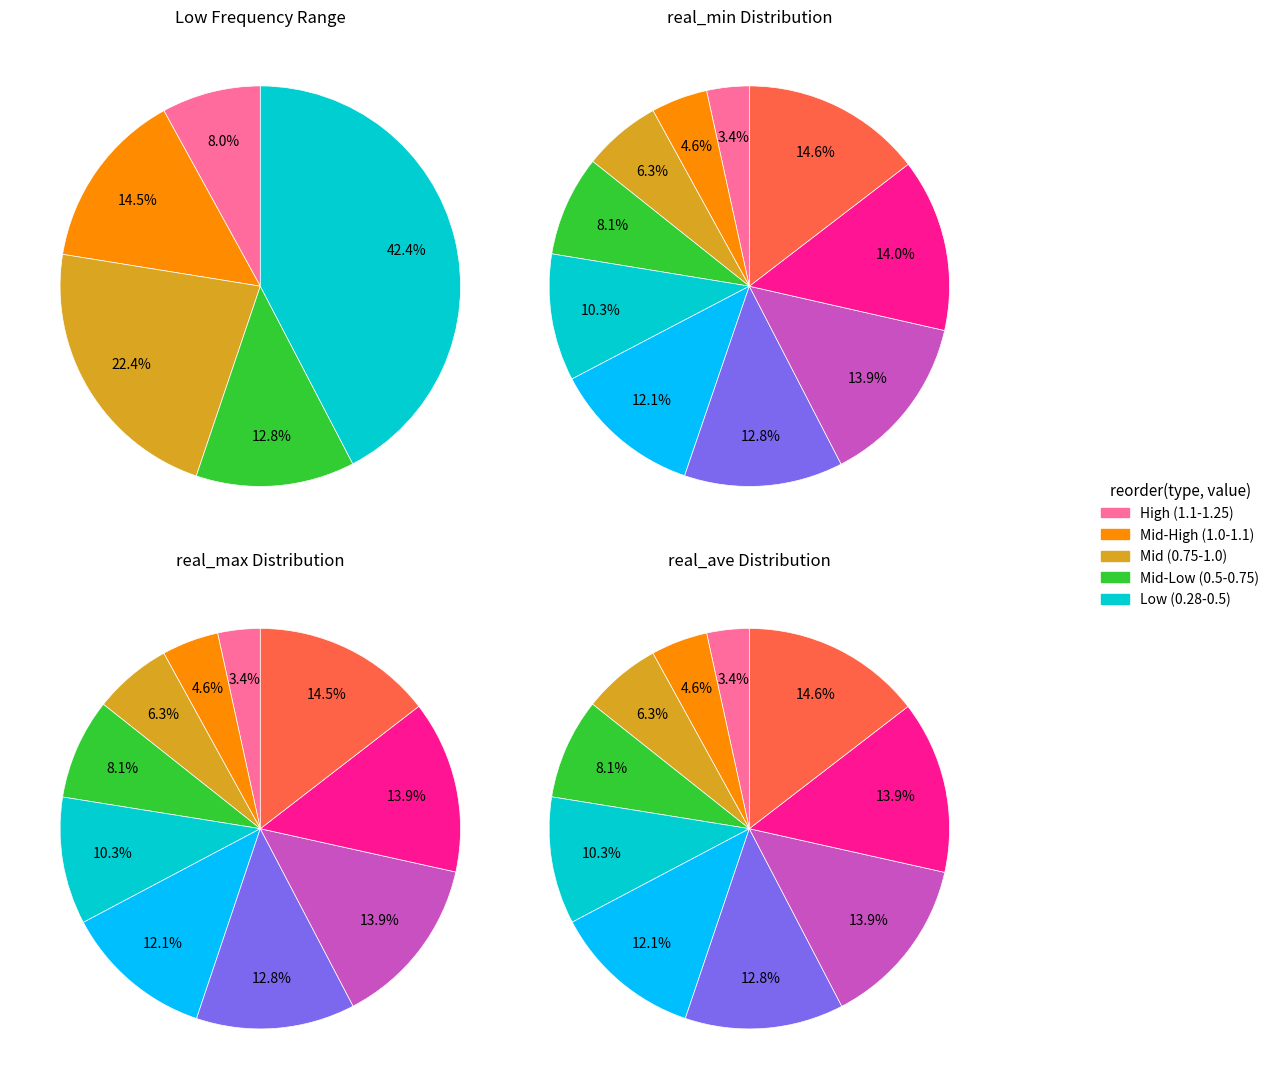

True or false: 13431.5 accounts for 10% of the total.

True